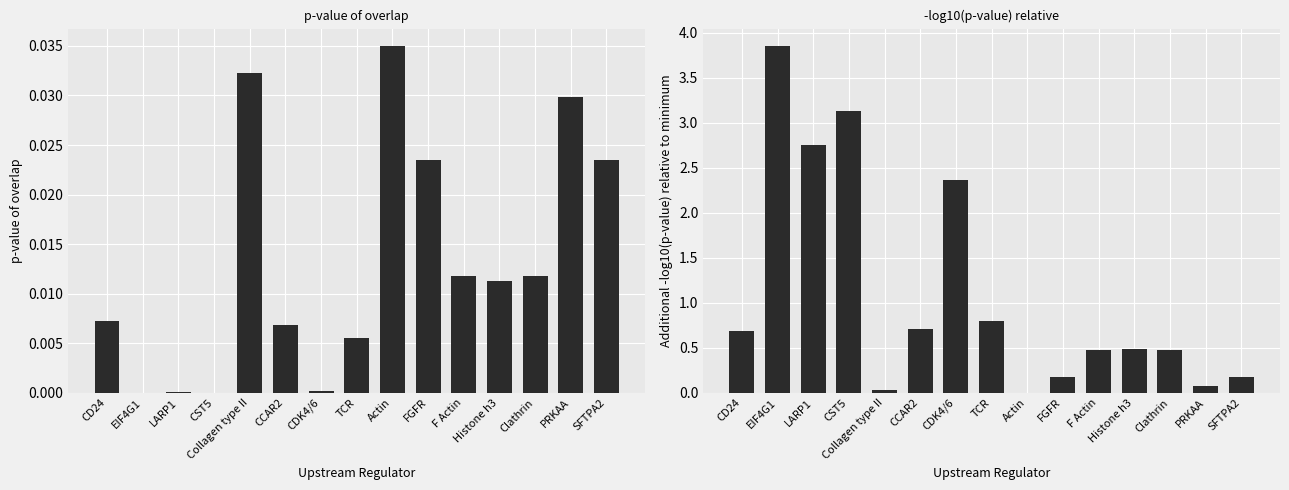

What is the maximum value shown in the chart?

3.9